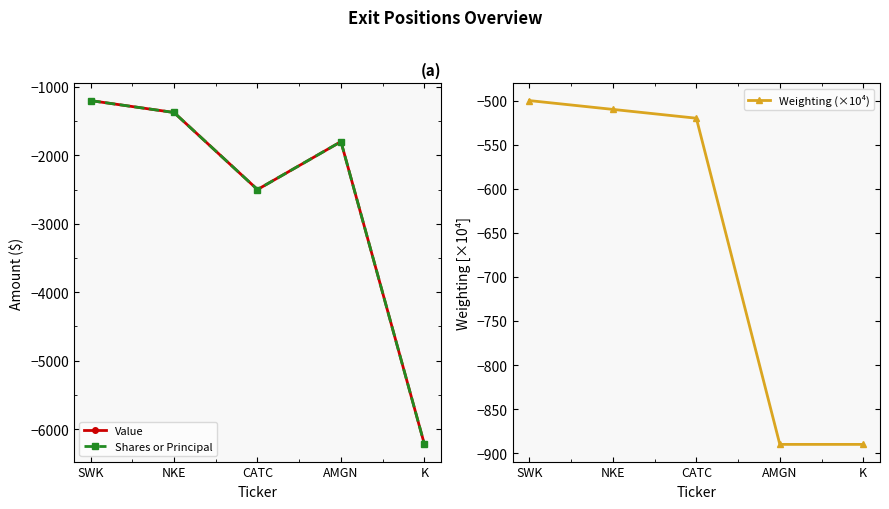

Which series has the widest spread of values?

Value